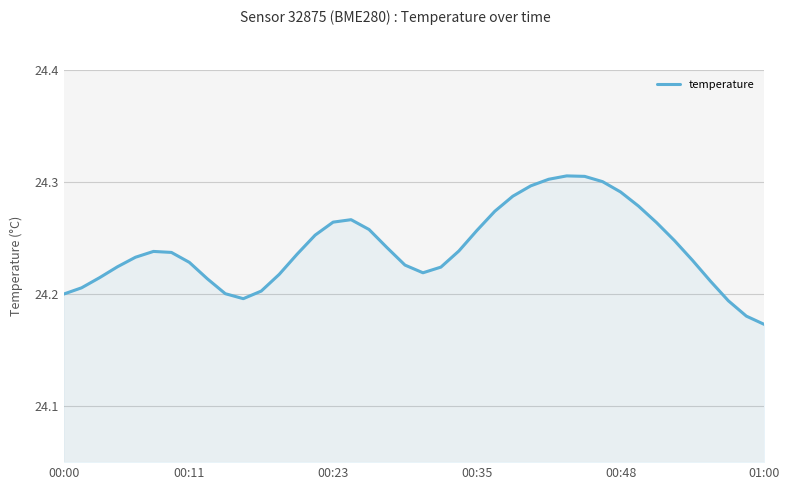

What is the smallest value displayed?

24.2